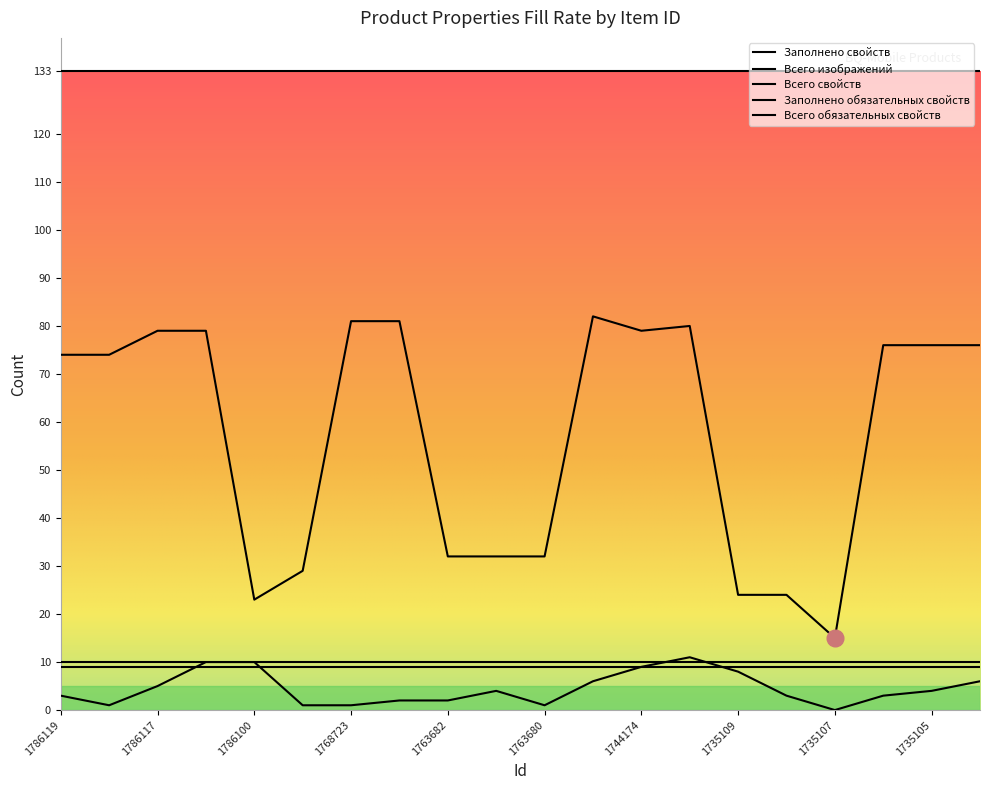

Where is the first local minimum for Всего изображений?

1786118